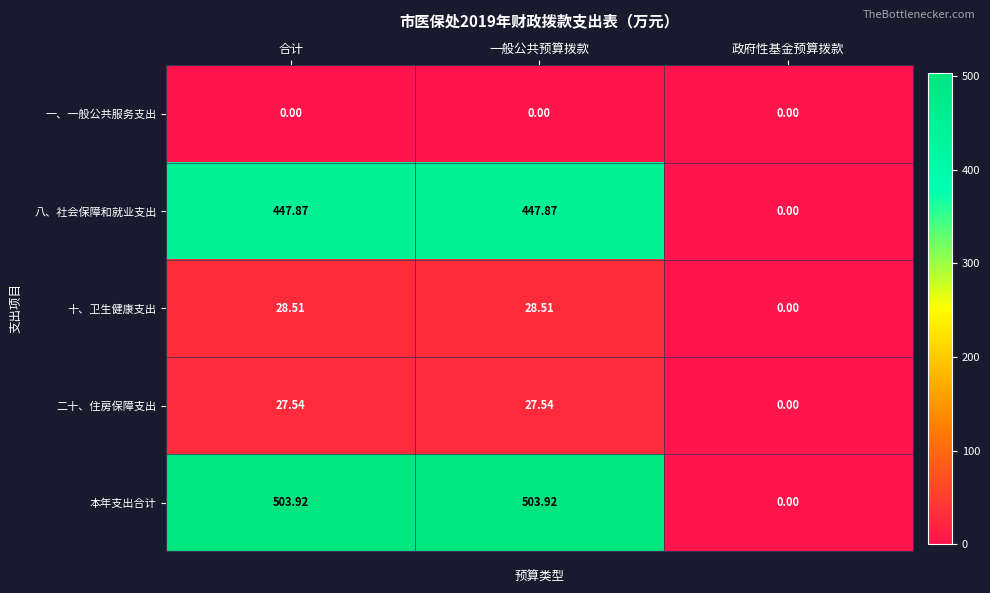

How many data points in 十、卫生健康支出 are above 28?

2